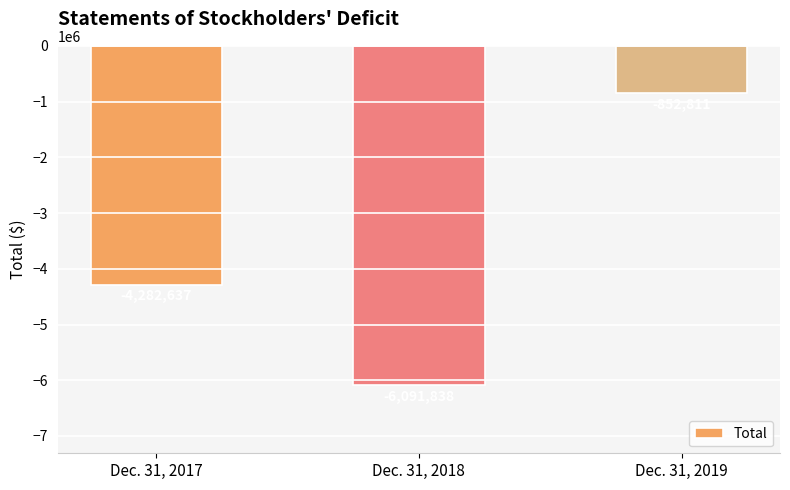

Are the bars horizontal?

No